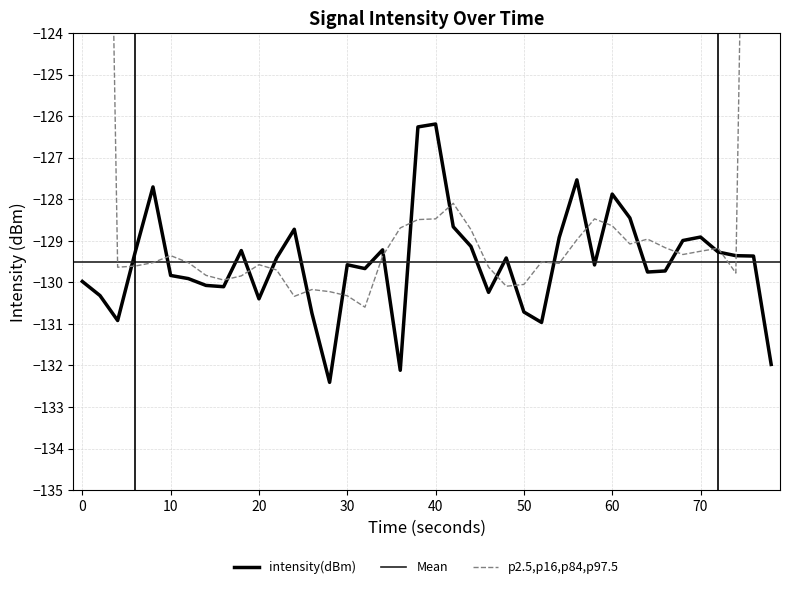

What is the difference between the maximum and minimum values?

6.2